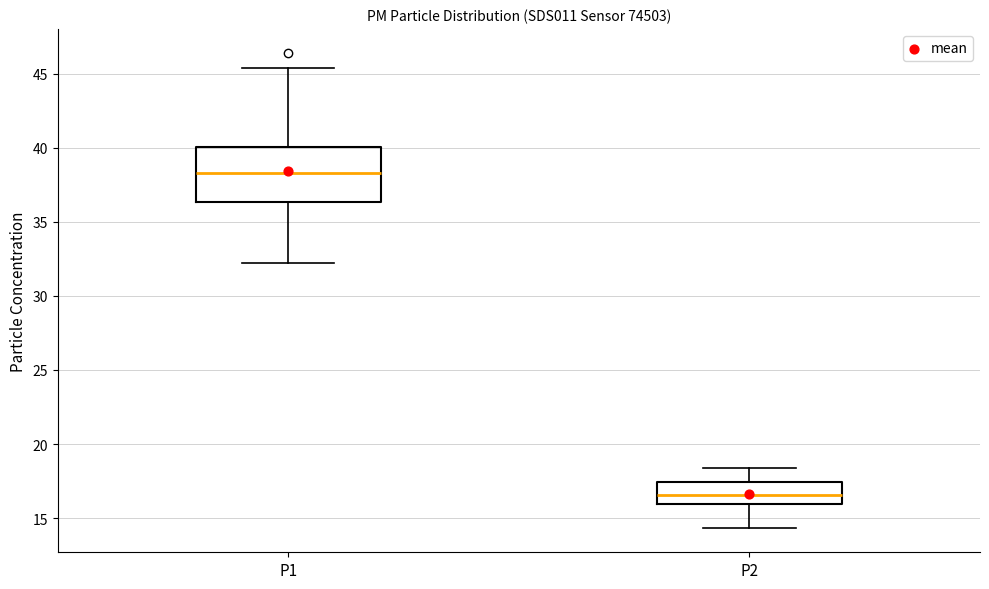

Which box is the tallest, from its lower edge to its upper edge?

P1